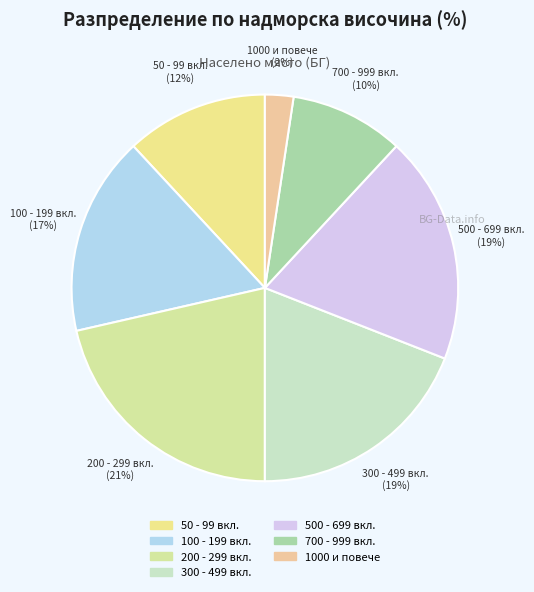

Count the number of slices in the pie.

7